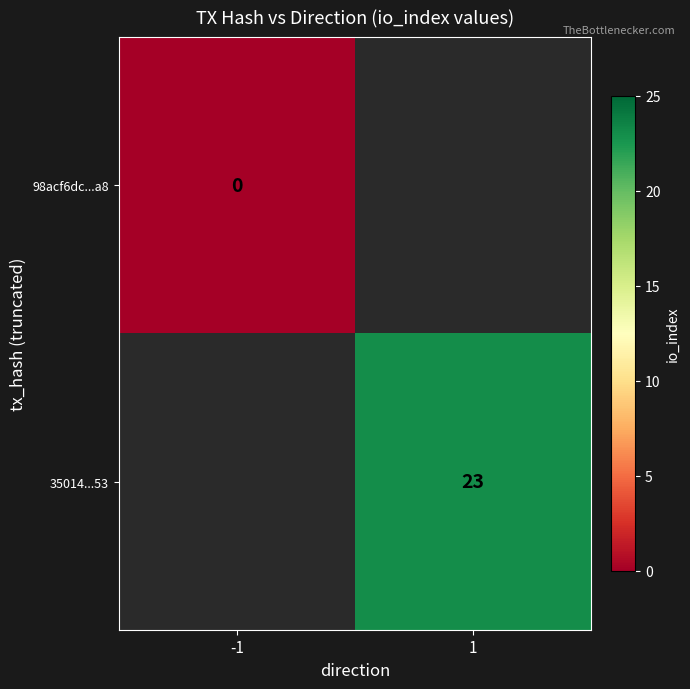

Is the value of 35014...53 at 1 greater than the value of 98acf6dc...a8 at -1?

Yes